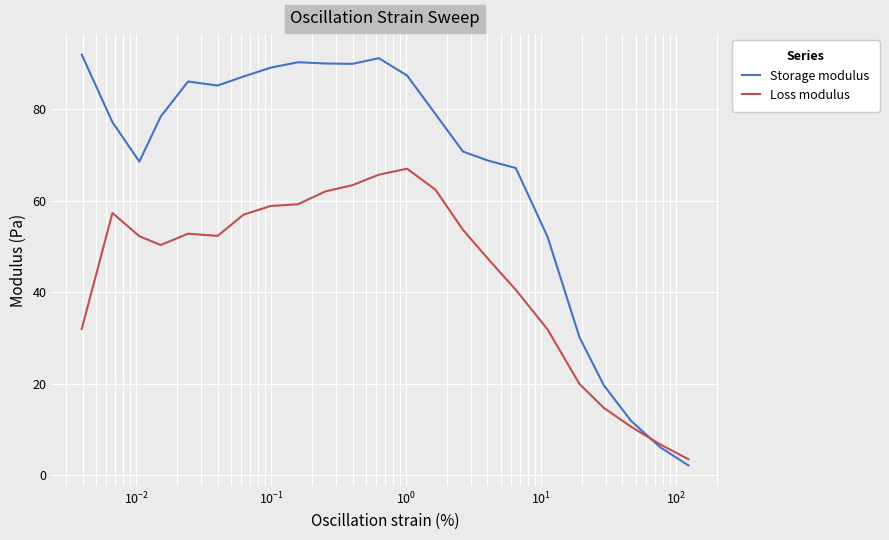

Which series has the largest range (max minus min)?

Storage modulus